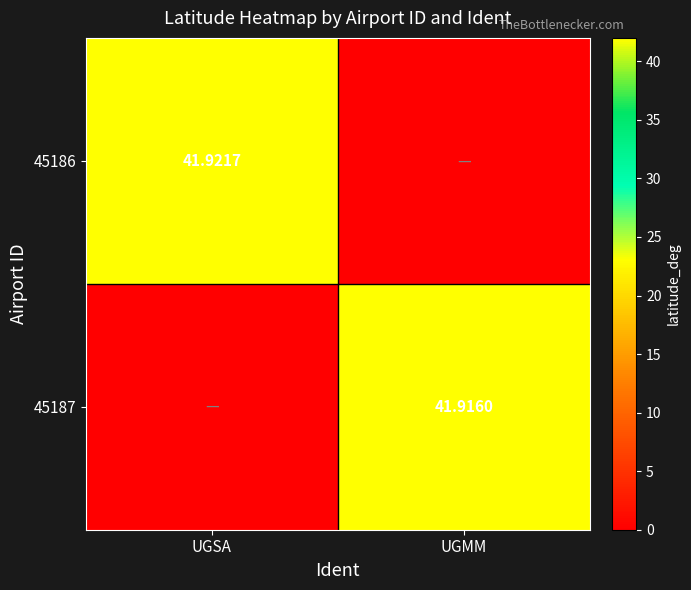

Between UGSA and UGMM, which series saw the biggest shift?

45186